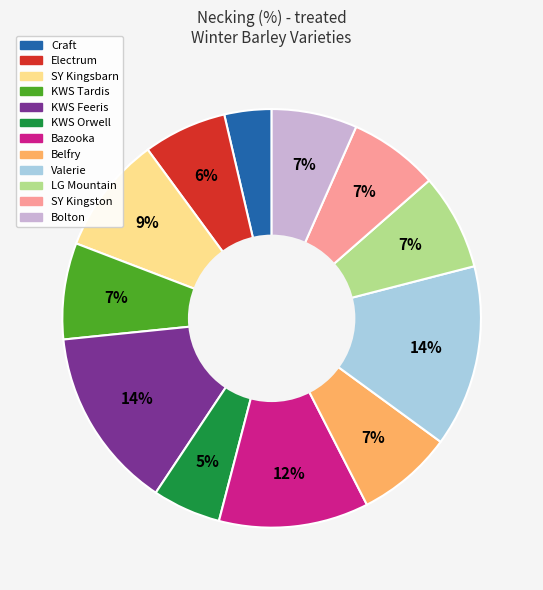

How many segments does this pie chart have?

12